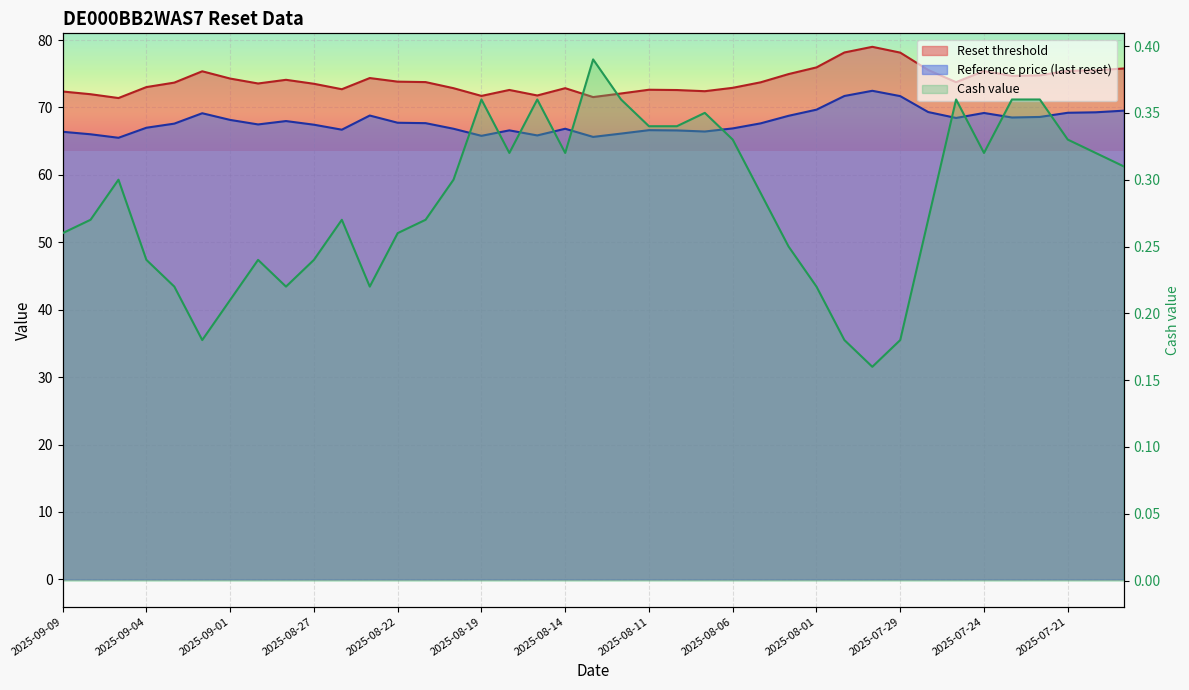

True or false: Reference price (last reset) has more than 0 interior local peaks.

True